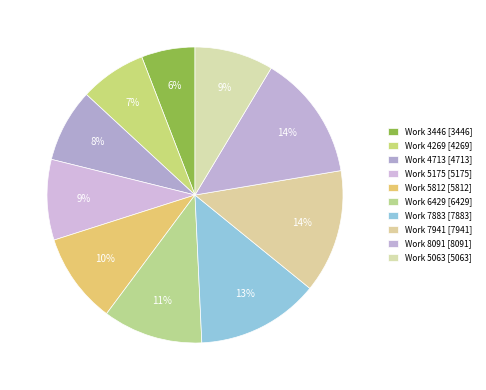

How many slices are in this pie chart?

10